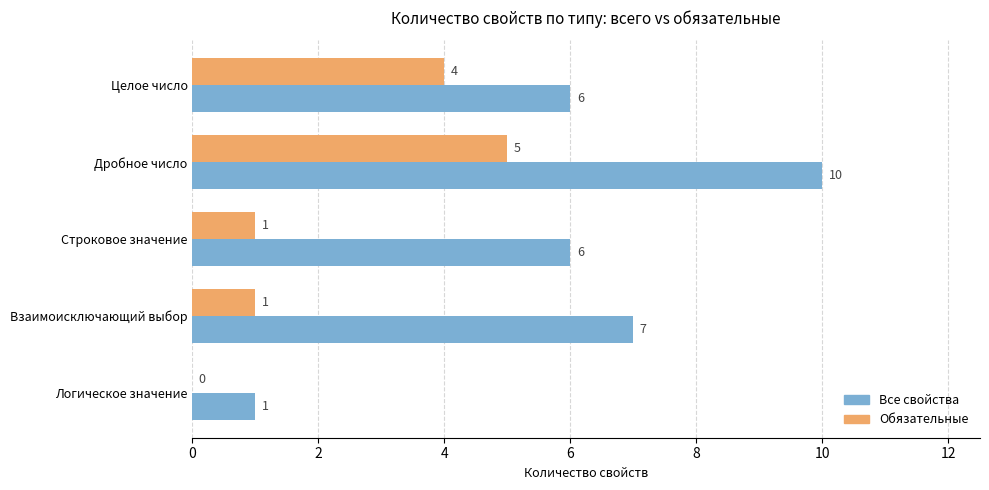

At which category is the sum across all series the highest?

Дробное число